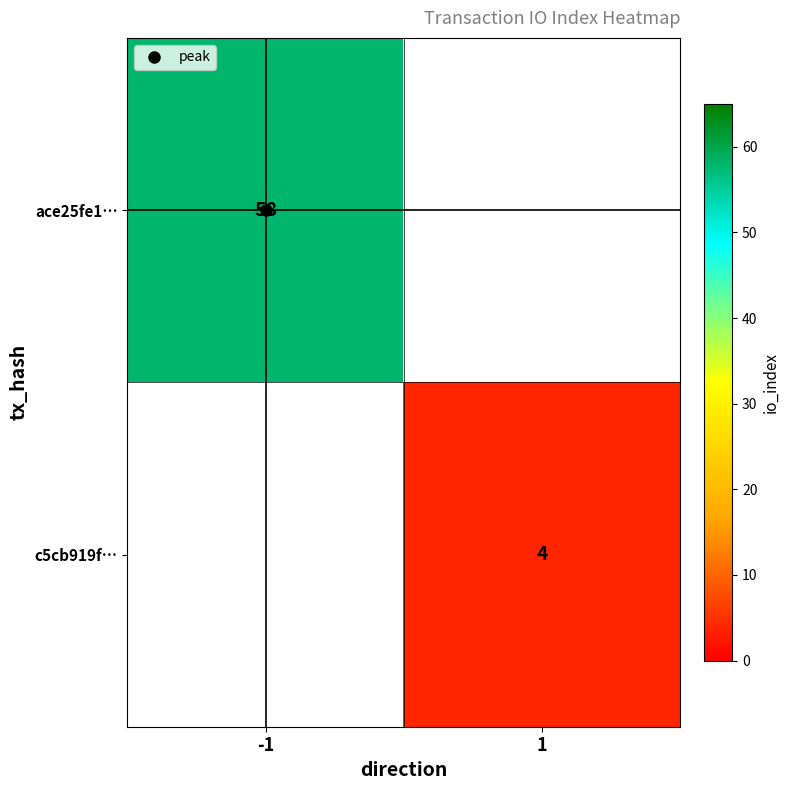

Rank the series by their maximum value, from lowest to highest.

ace25fe1…, c5cb919f…